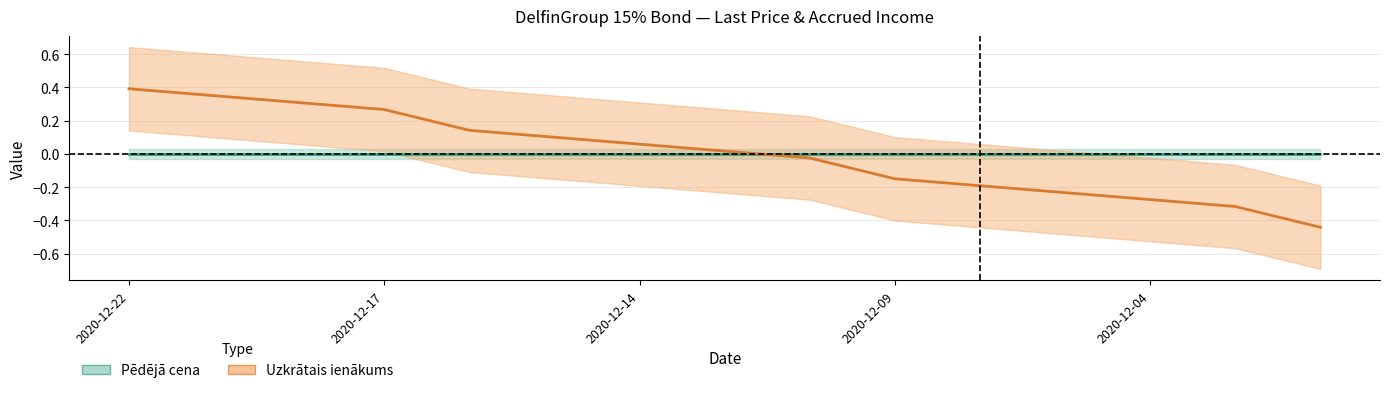

True or false: there are more than 2 points higher than both neighbors.

False